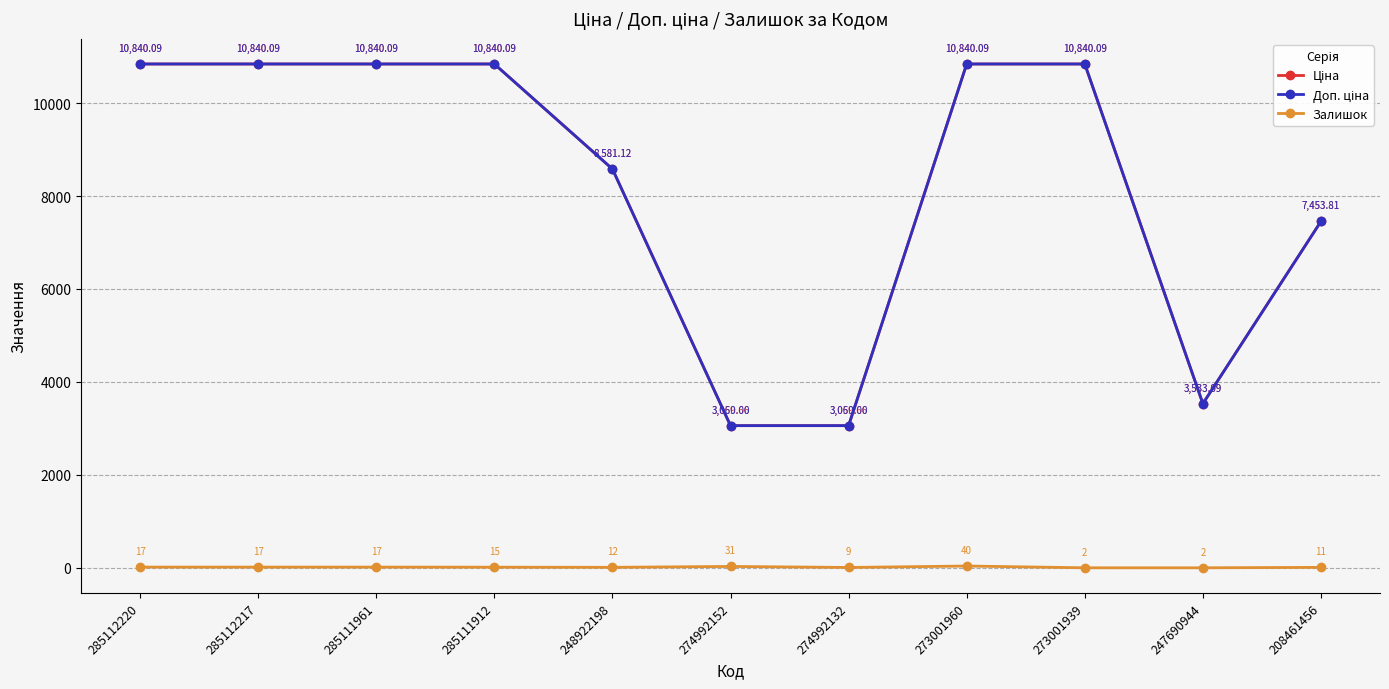

Where is the first local minimum for Залишок?

248922198